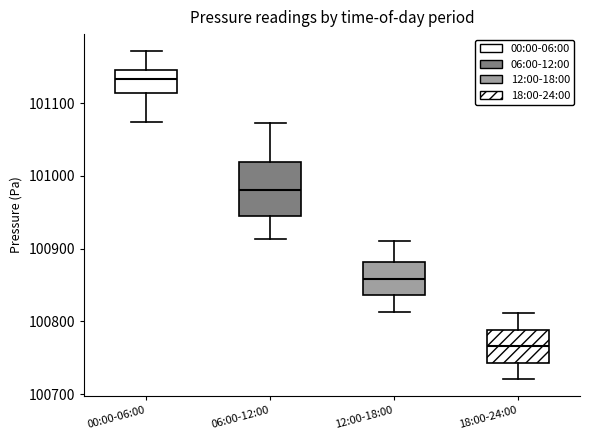

Which box has the lowest median line?

18:00-24:00